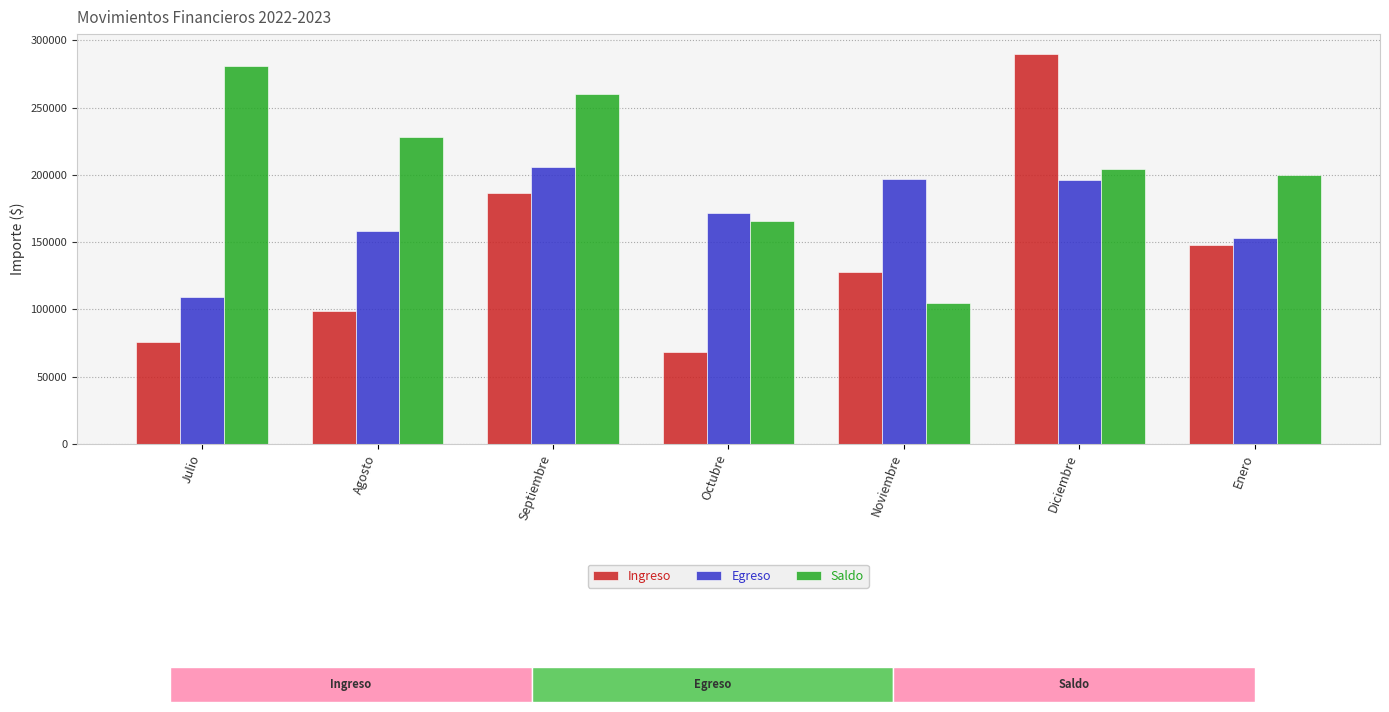

What is the maximum value shown in the chart?

290052.7